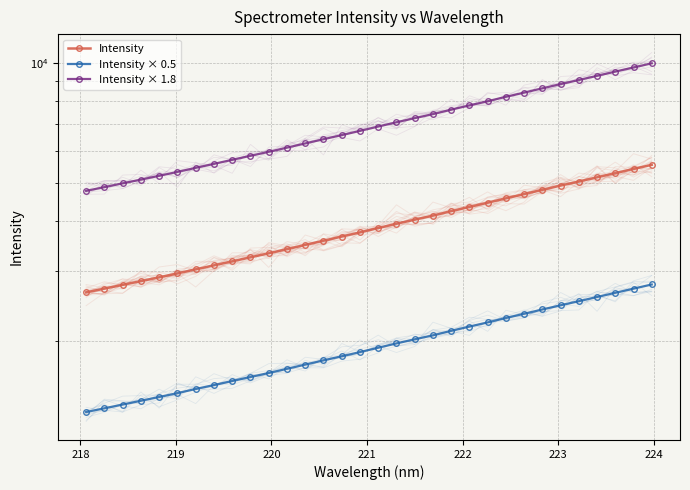

True or false: Intensity and Intensity × 1.8 cross at least once.

False